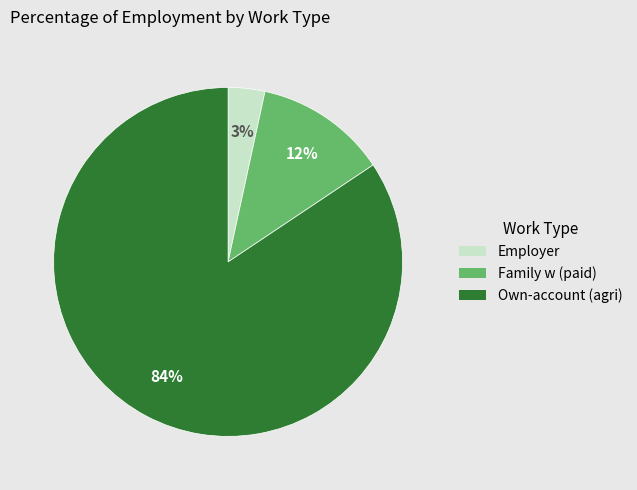

Is there any slice that represents more than half of the pie?

Yes